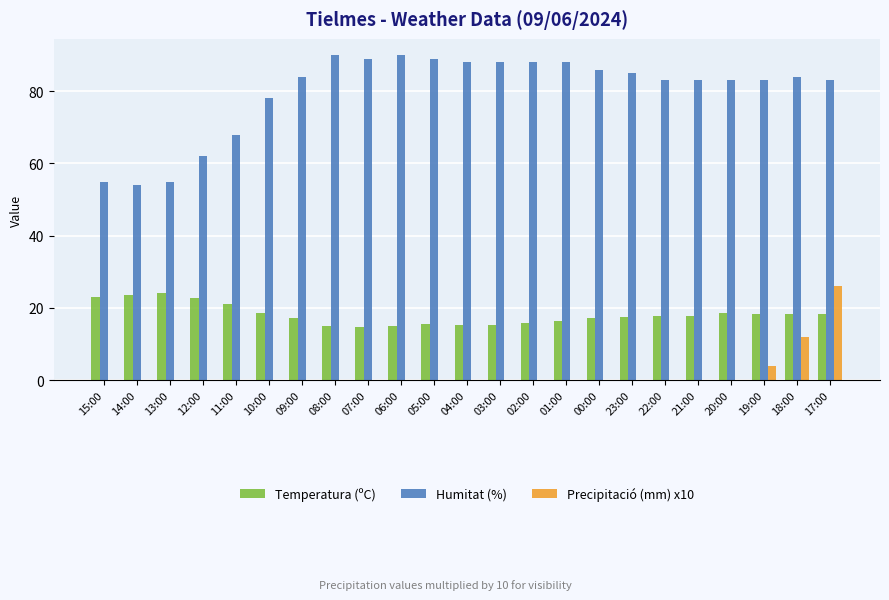

Which series changed the most between 10:00 and 05:00?

Humitat (%)